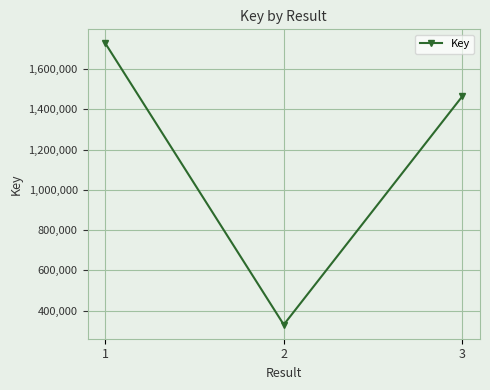

What is the change in value from 1 to 2?

-1398383